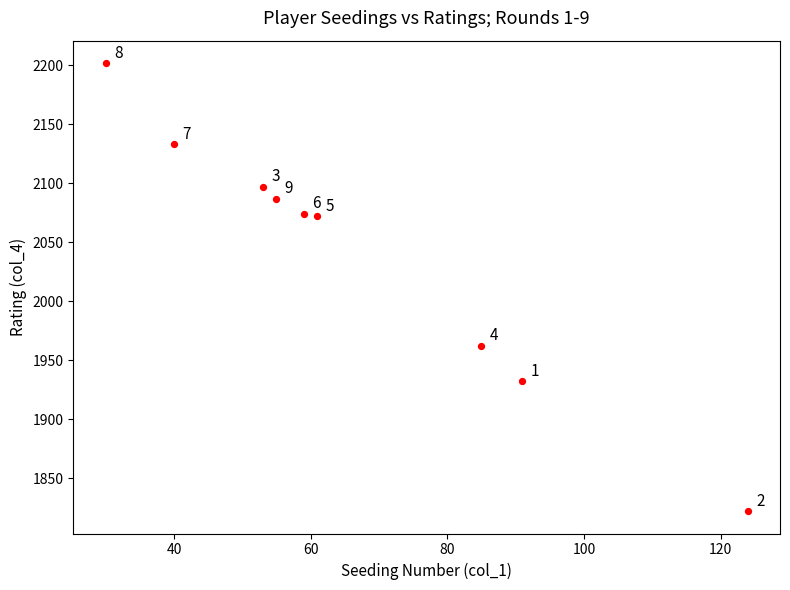

What Y value in the scatter plot is closest to 2012?

1962